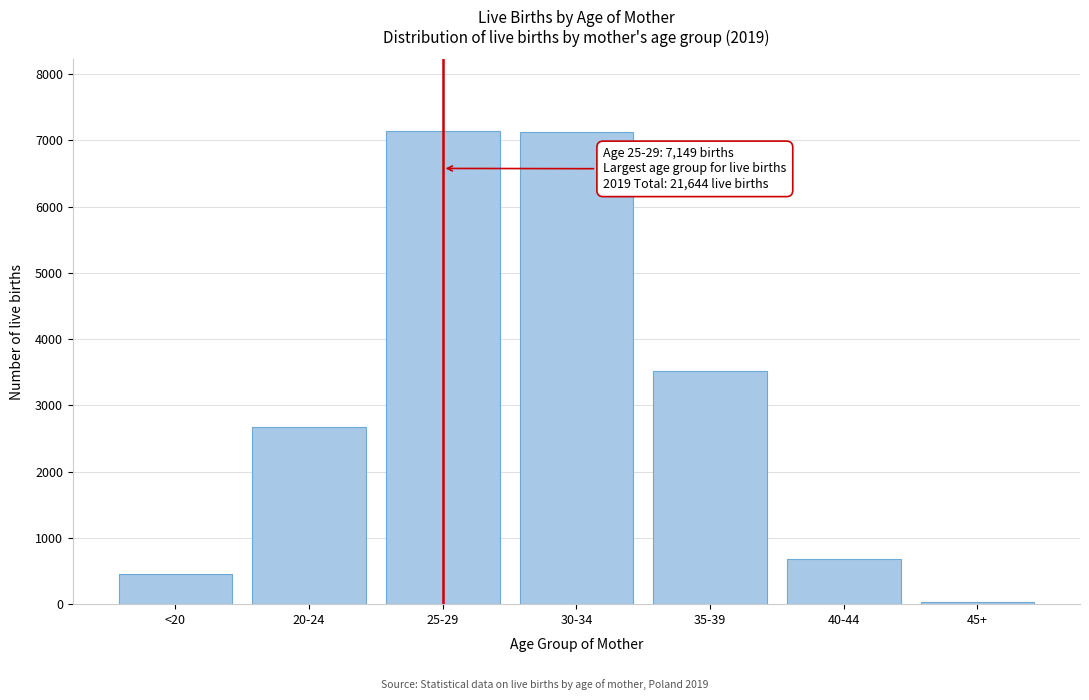

Is it true that the value at 30-34 is 7128?

True